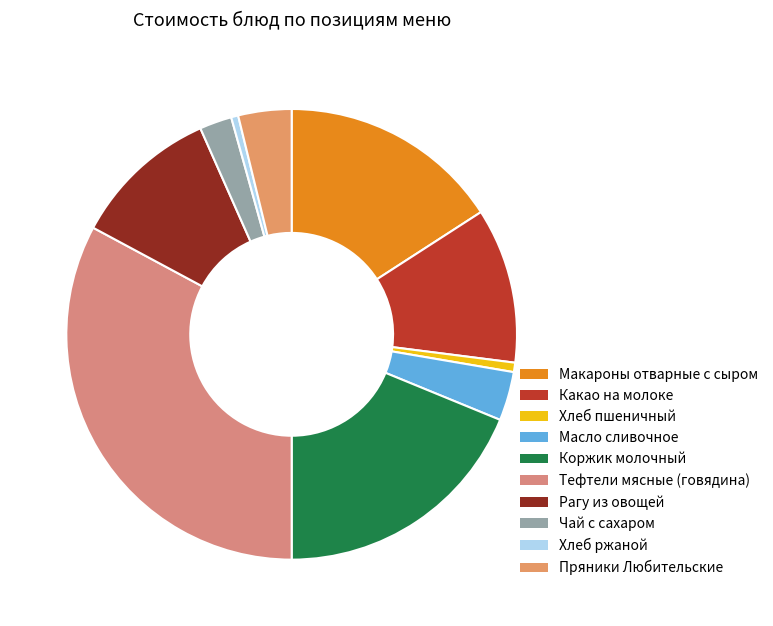

What is the total percentage of Масло сливочное and Чай с сахаром?

5.8%